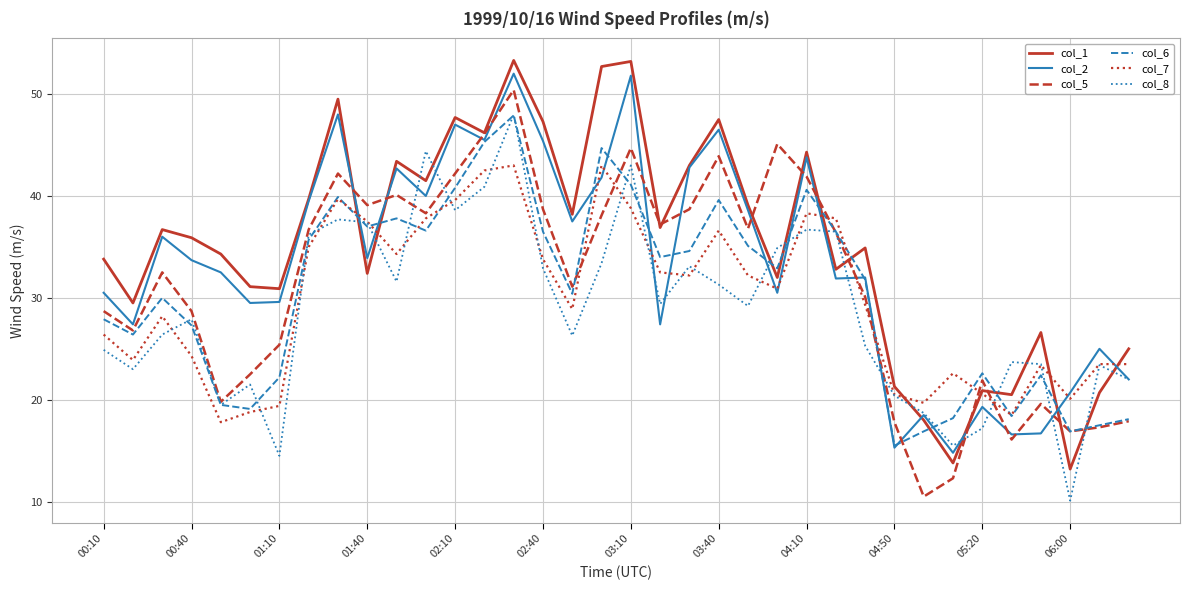

What is the minimum value for col_7?

17.8